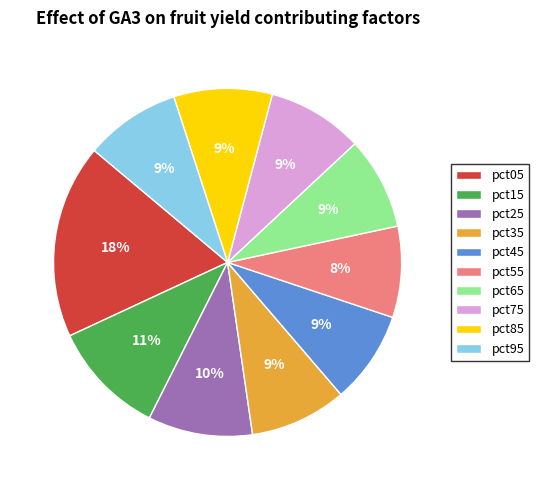

To the nearest percent, what percentage of the pie is pct75?

9%